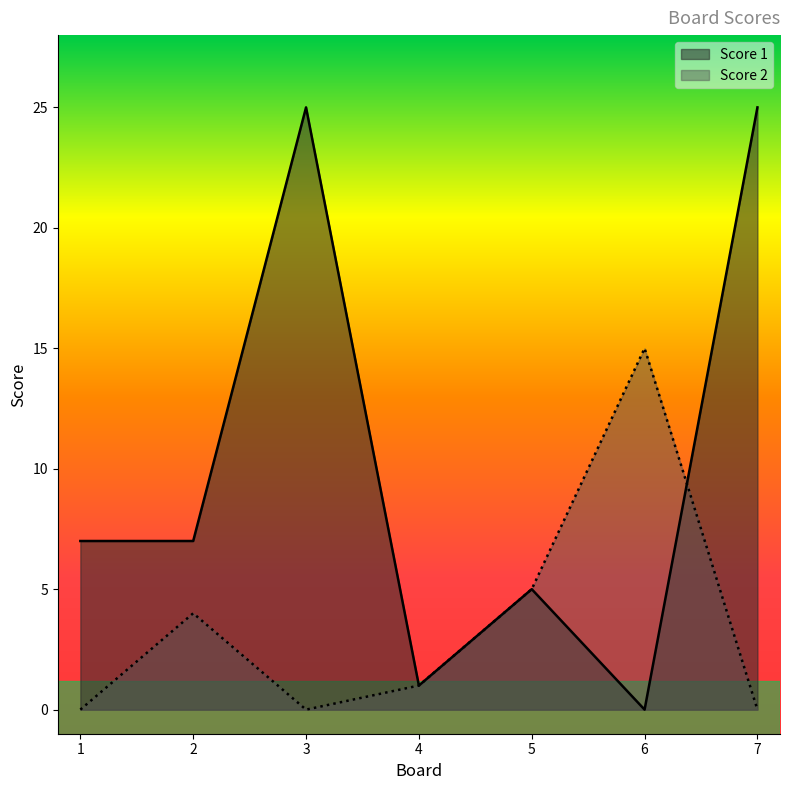

At which category does the chart reach its peak across all series?

3